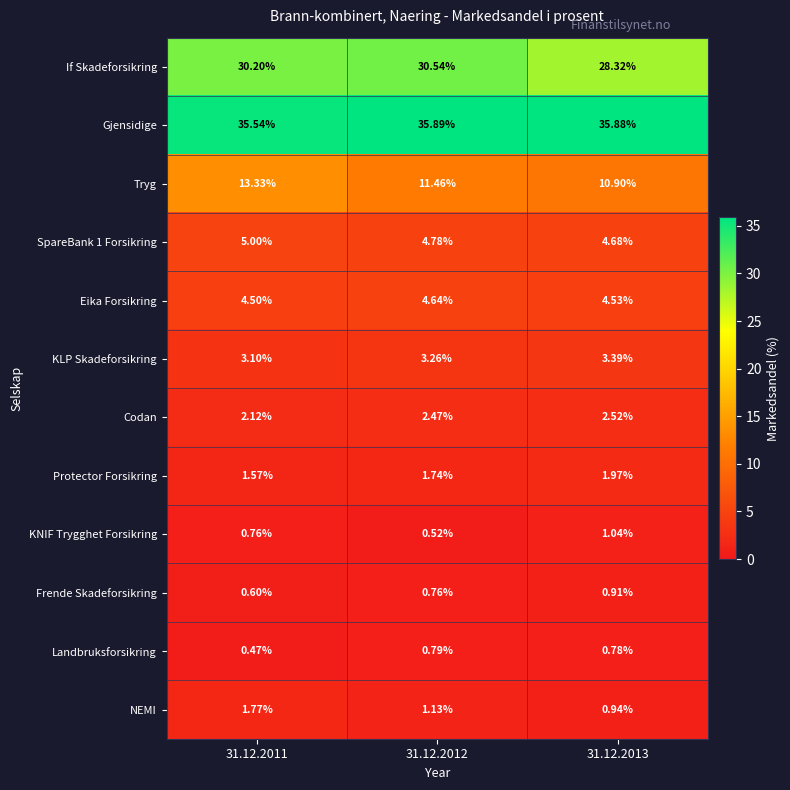

List the series in order of their peak value, highest first.

Gjensidige, If Skadeforsikring, Tryg, SpareBank 1 Forsikring, Eika Forsikring, KLP Skadeforsikring, Codan, Protector Forsikring, NEMI, KNIF Trygghet Forsikring, Frende Skadeforsikring, Landbruksforsikring